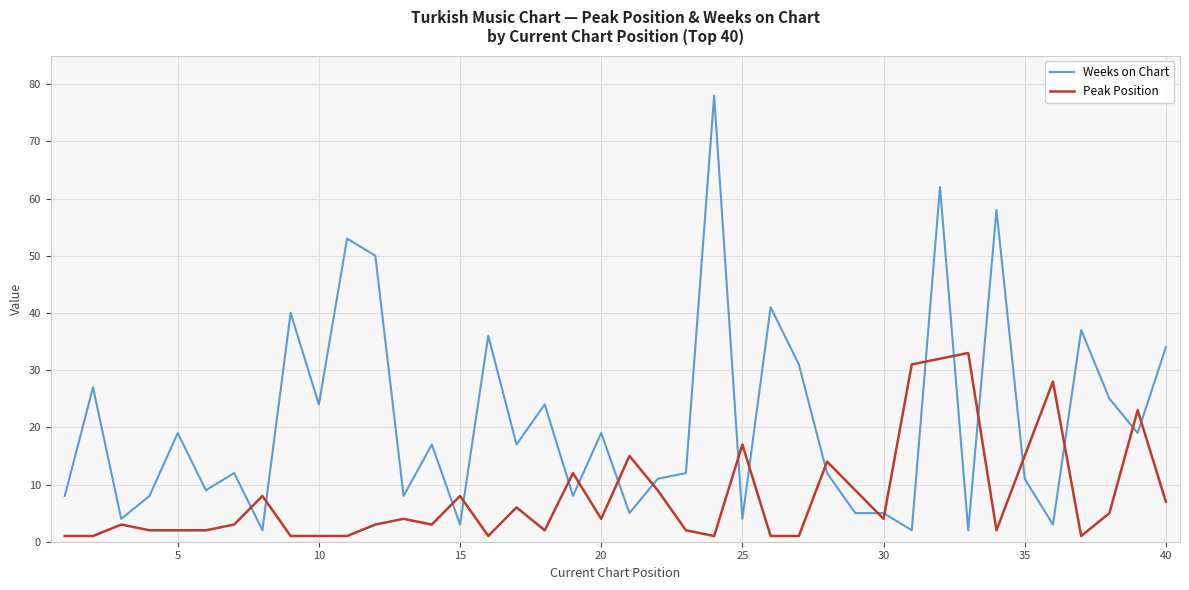

What is the highest value of the Weeks on Chart series?

78